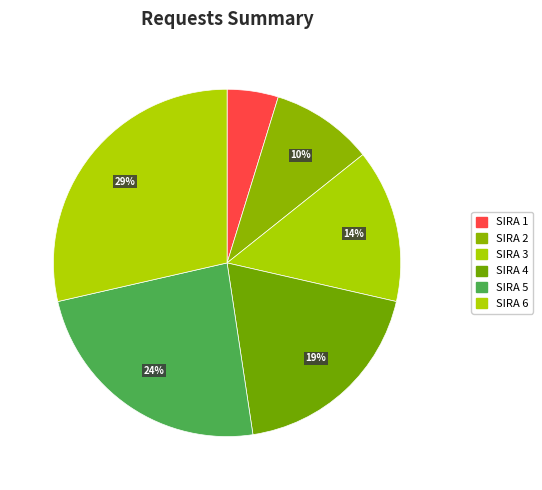

To the nearest percent, what is the average slice percentage?

17%